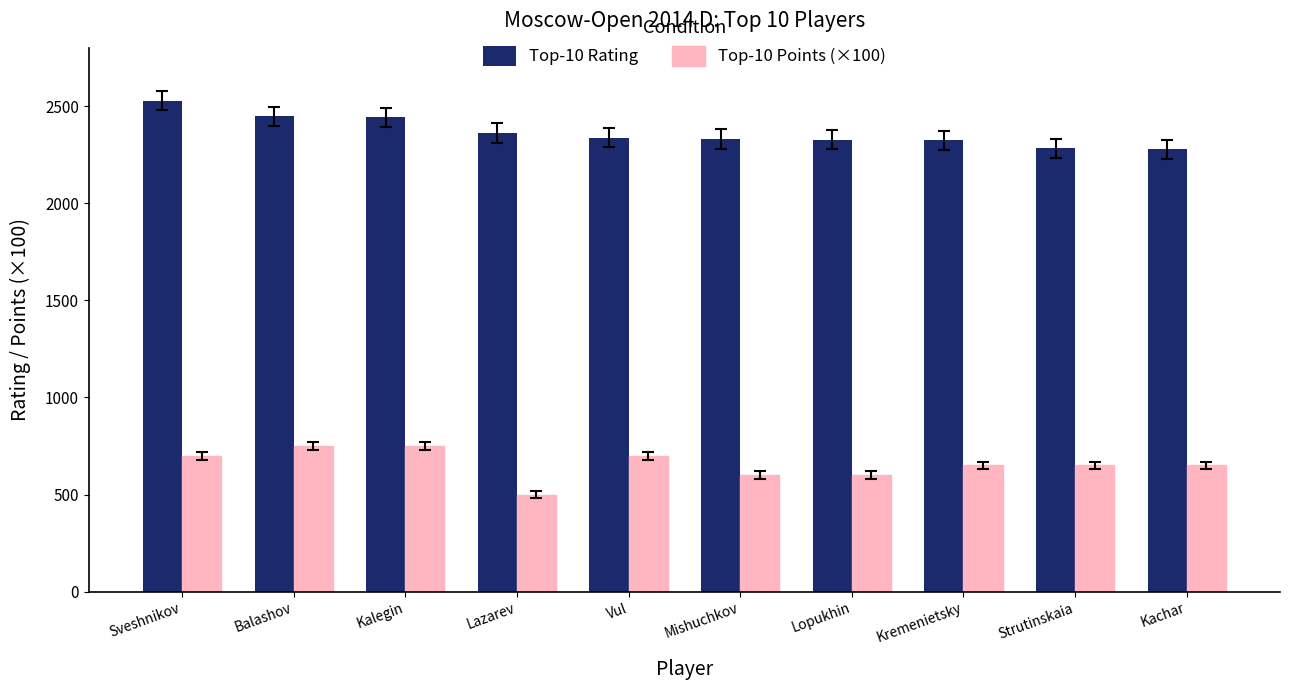

What is the difference between the highest and lowest values at Kachar?

1628